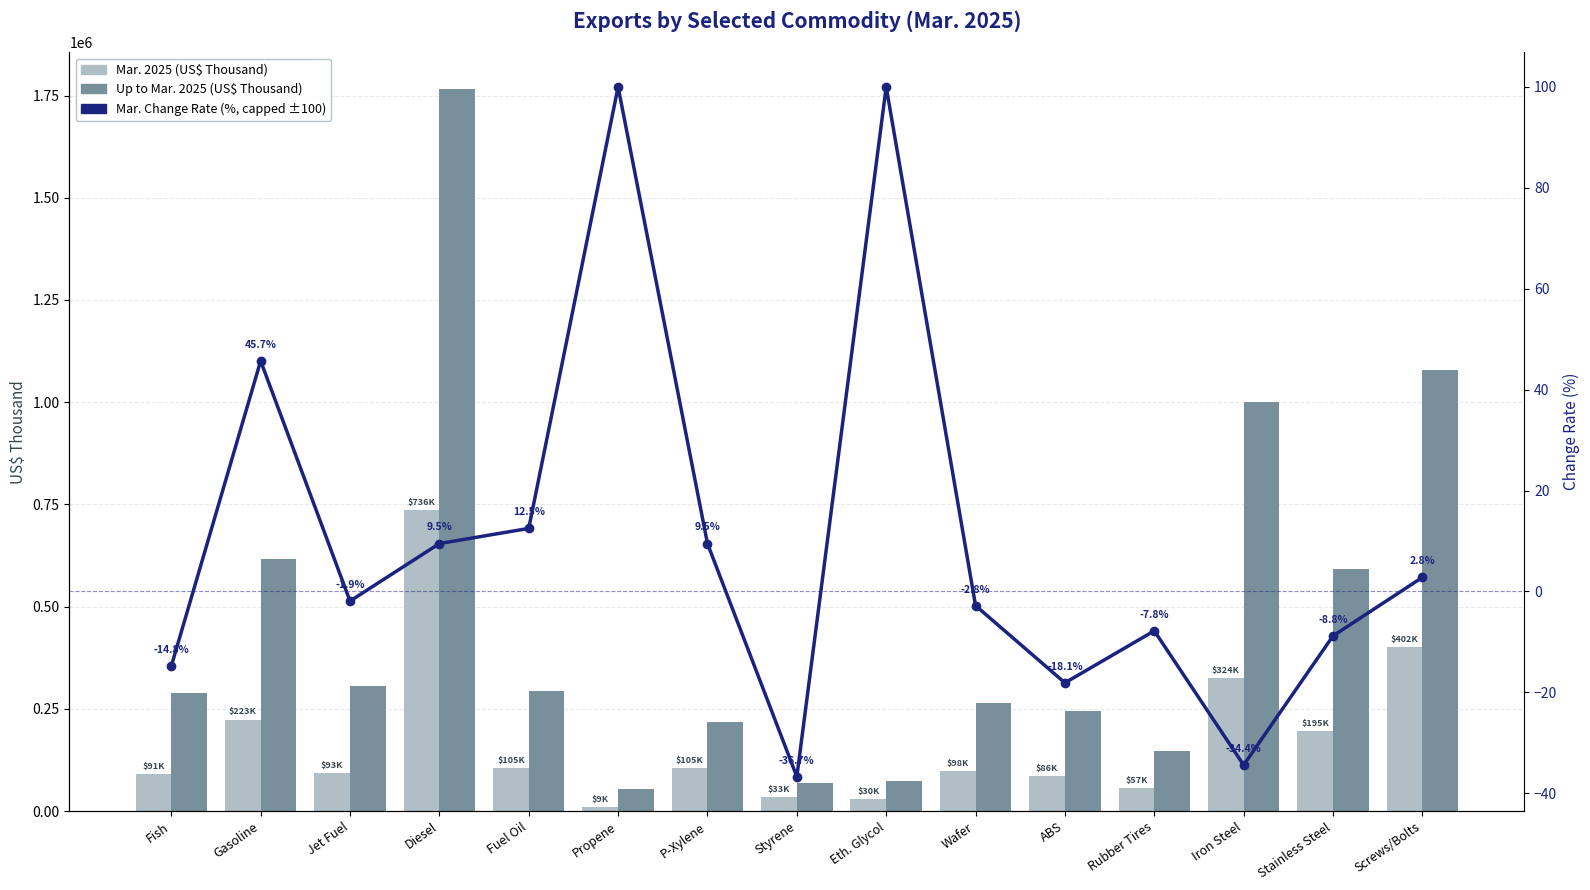

What is the sum of the Up to Mar. 2025 (US$ Thousand) values at Propene and Rubber Tires?

201060.0